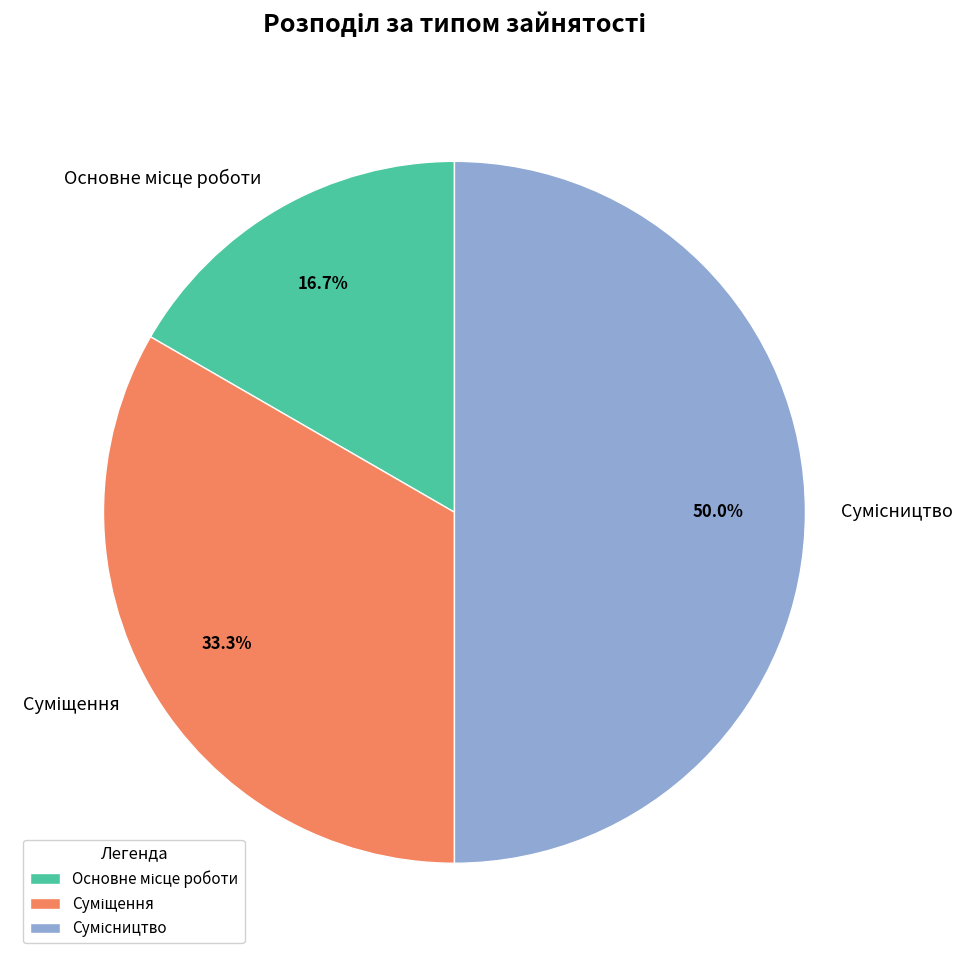

Combined, what portion of the pie is Основне місце роботи and Сумісництво?

66.7%